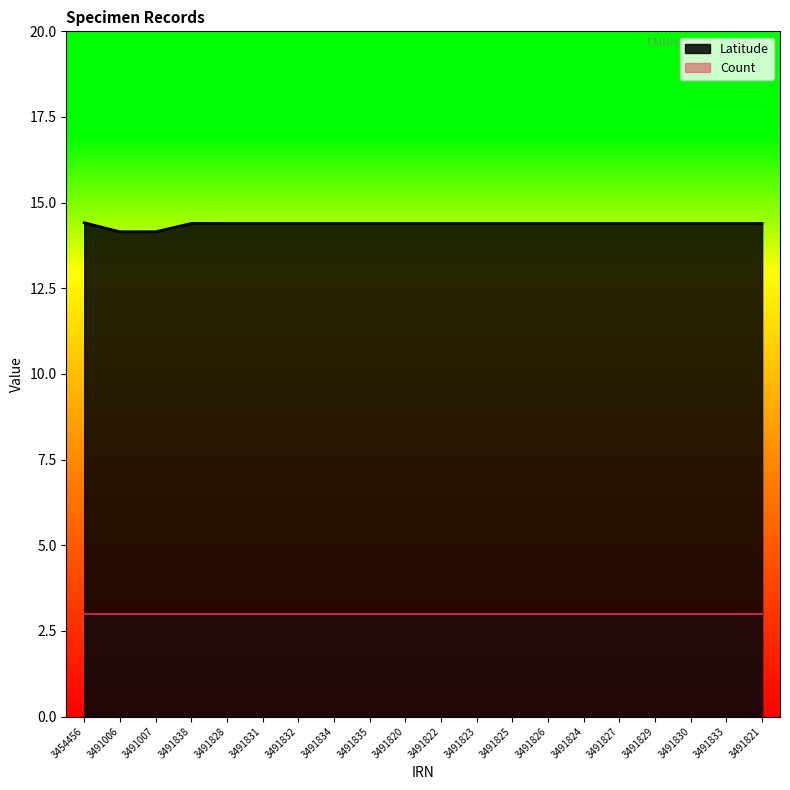

What is the spread (max minus min) of values at 3454456?

11.4